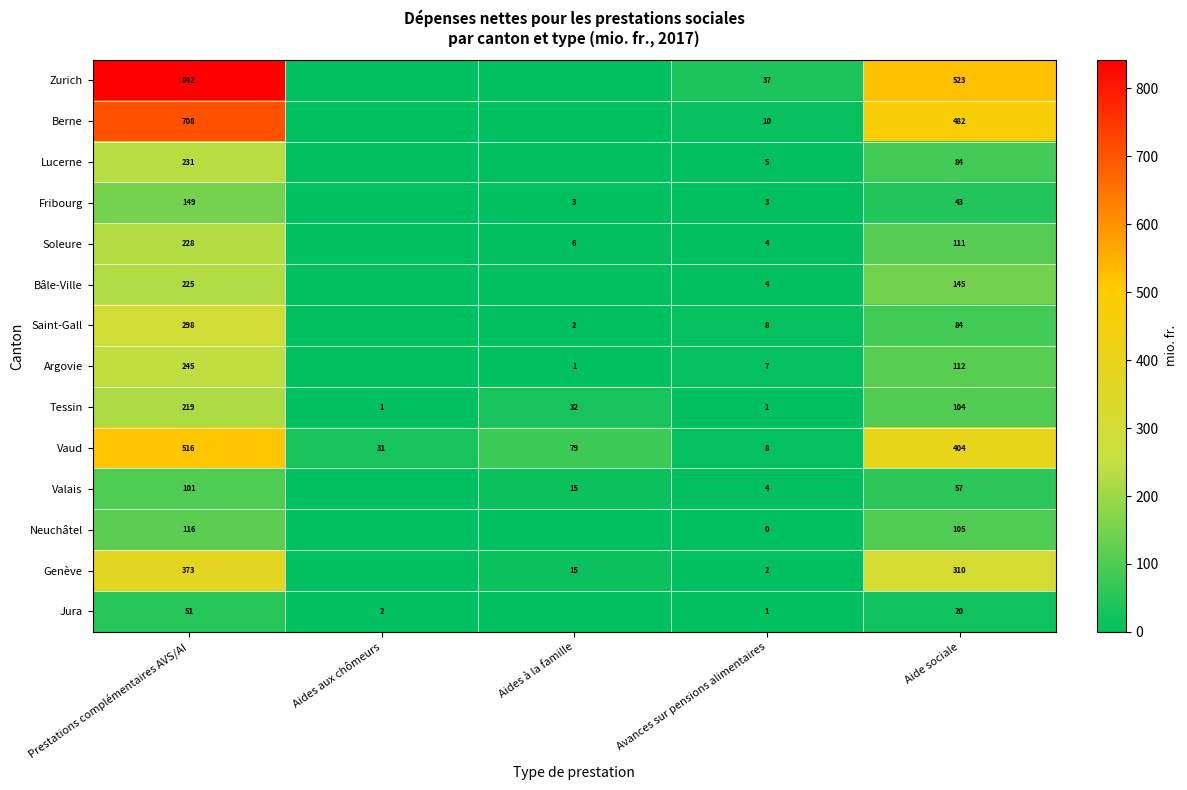

What is the total value across all series at Avances sur pensions alimentaires?

94